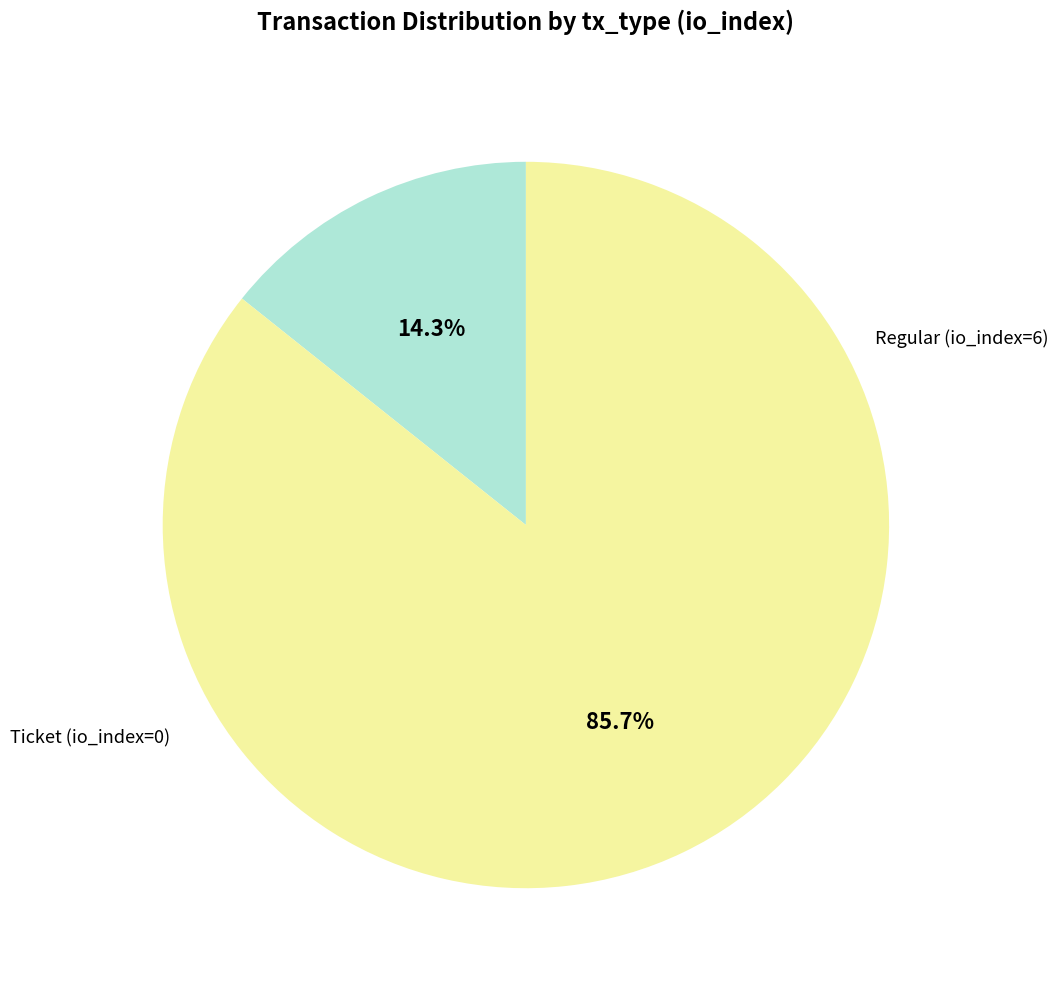

Is there a majority slice in this chart?

Yes